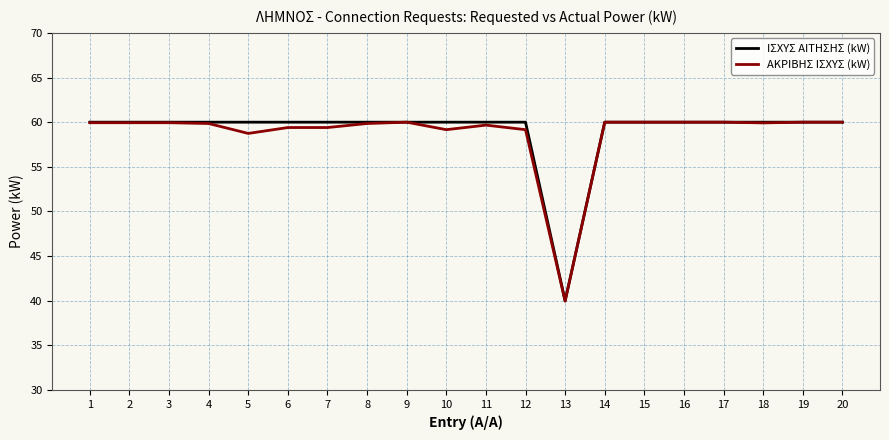

True or false: ΑΚΡΙΒΗΣ ΙΣΧΥΣ (kW) has a value of 27.2 at 9.

False